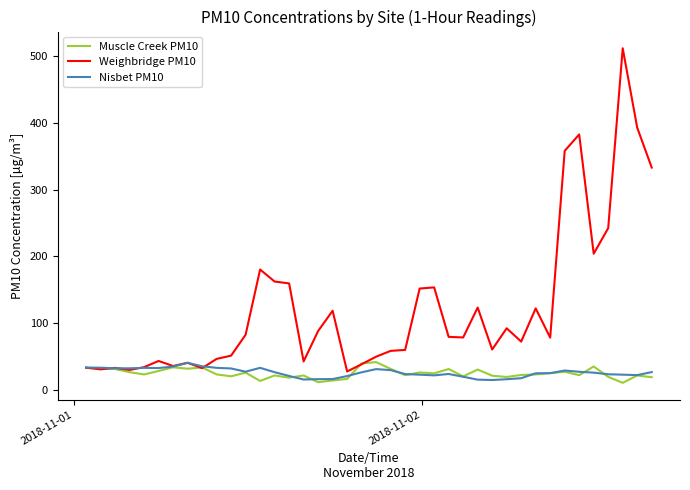

At how many categories does at least one series exceed 109?

15